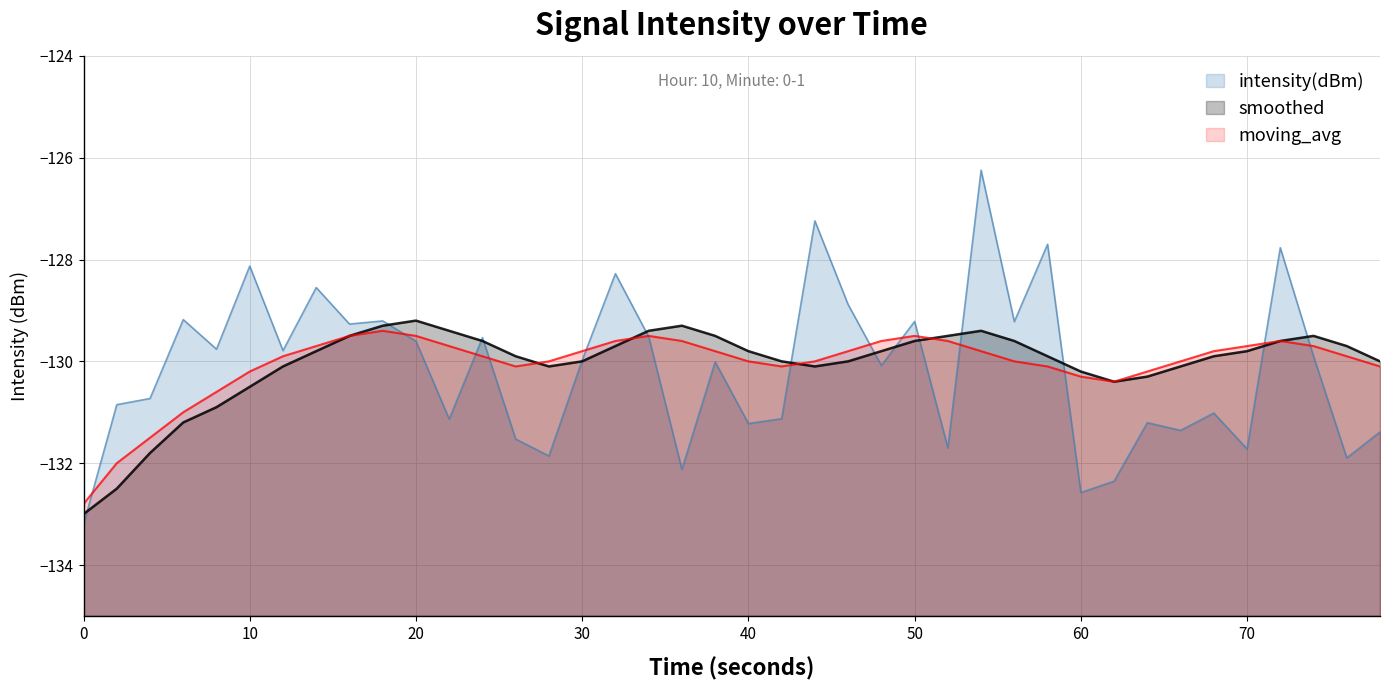

Where is the first local maximum for smoothed?

20